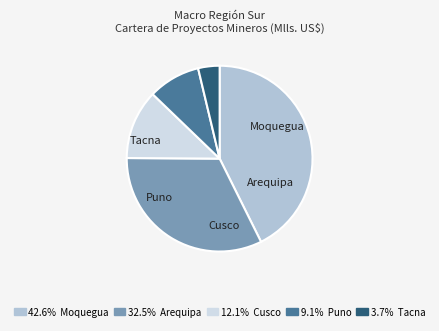

True or false: Tacna accounts for 4% of the total.

True